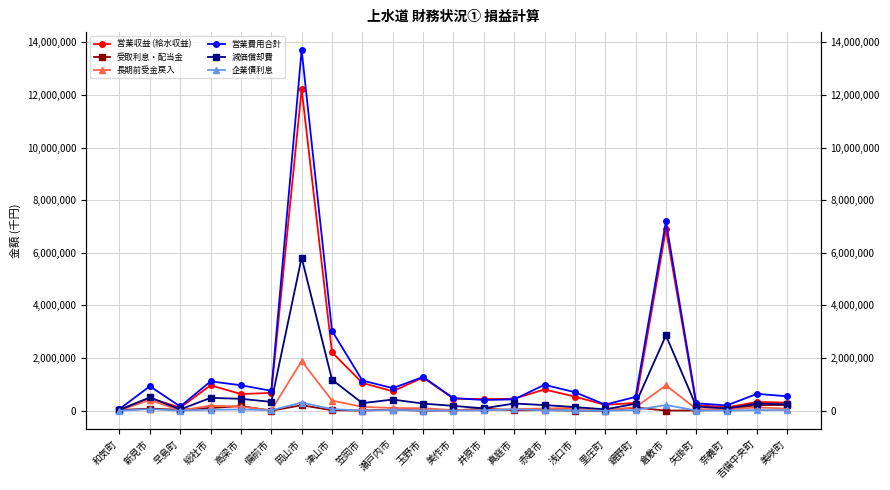

At which category is the sum across all series the highest?

岡山市